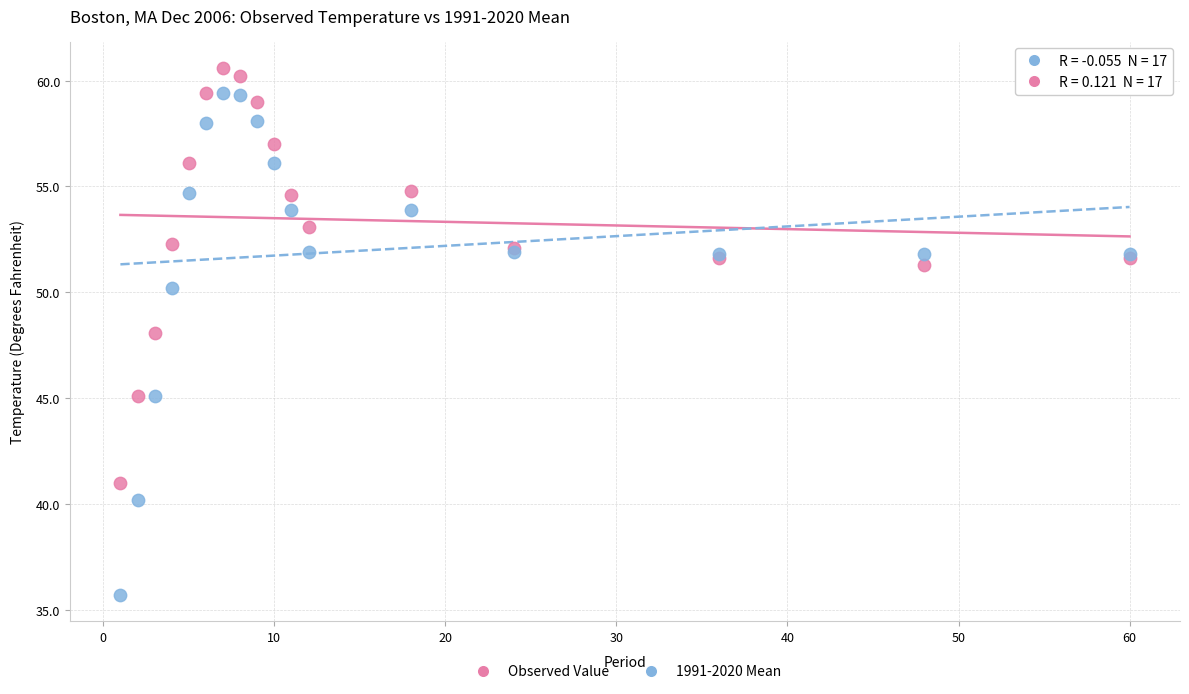

Which series reaches the minimum Y coordinate?

1991-2020 Mean